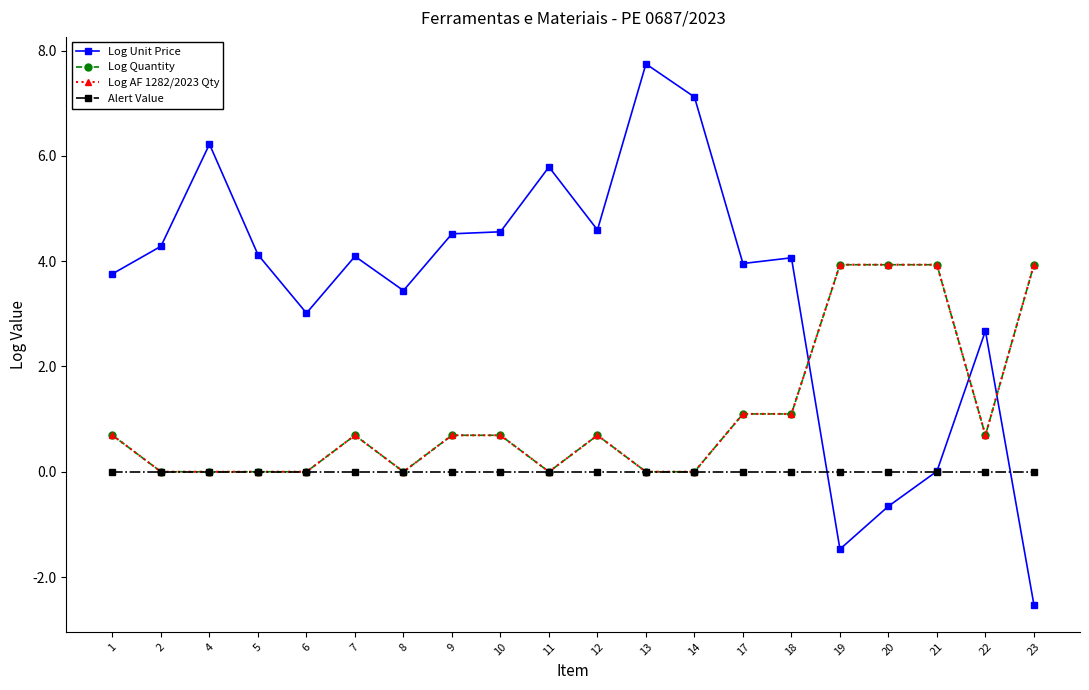

True or false: Log AF 1282/2023 Qty and Log Quantity intersect in this chart.

False